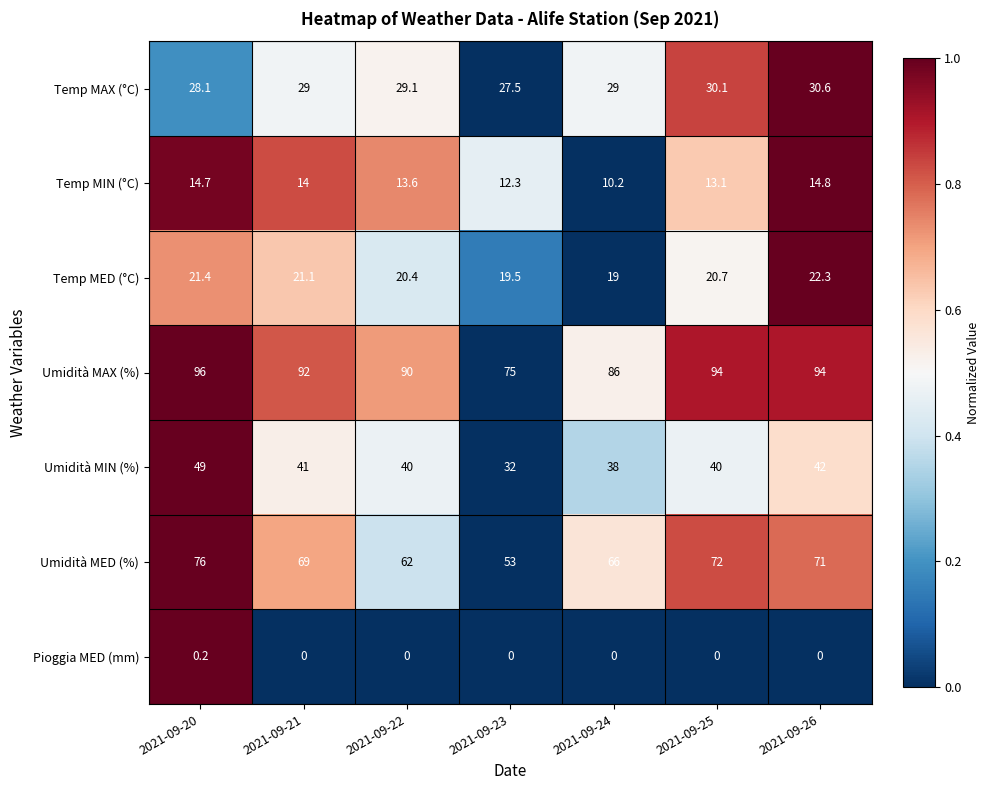

What is the spread (max minus min) of values at 2021-09-26?

94.0